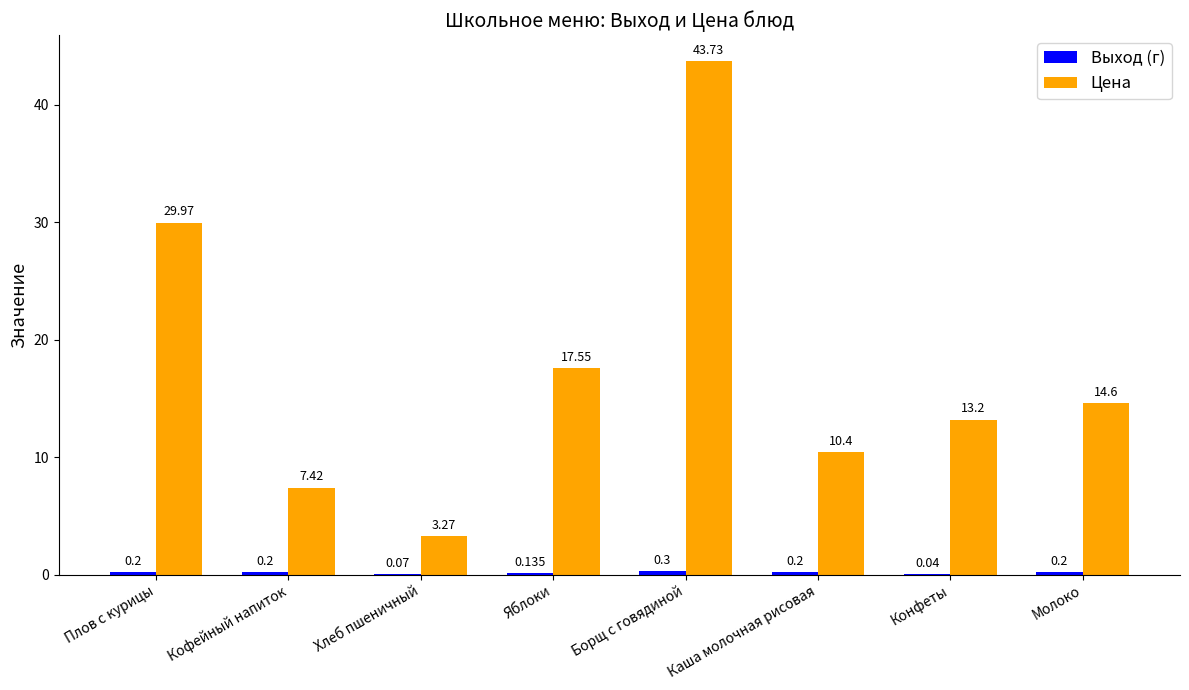

What is the total value across all series at Молоко?

14.8